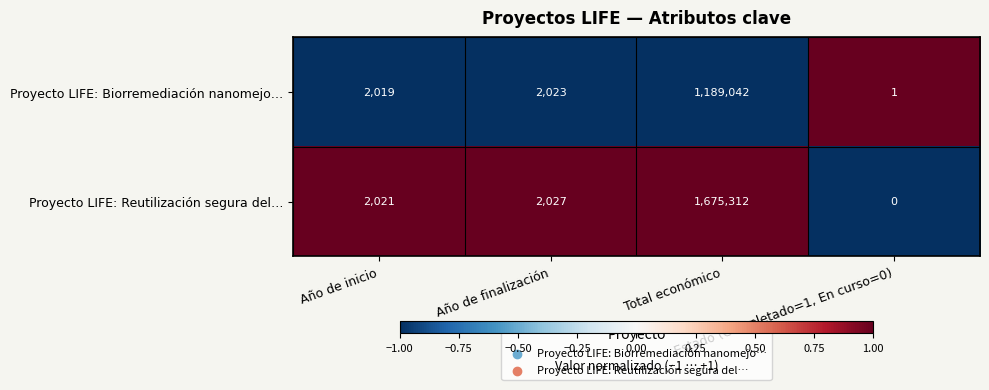

What is the sum of all Proyecto LIFE: Reutilización segura del… values?

1679360